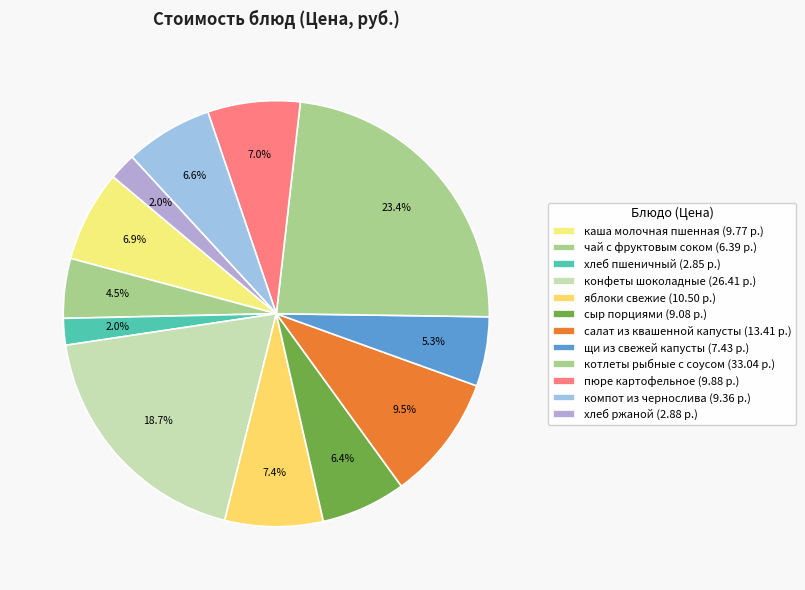

How many slices are in this pie chart?

12